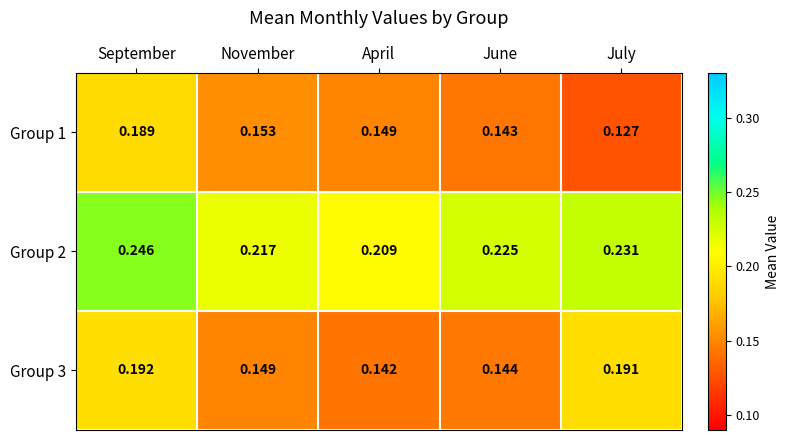

What is the total value across all series at June?

0.5